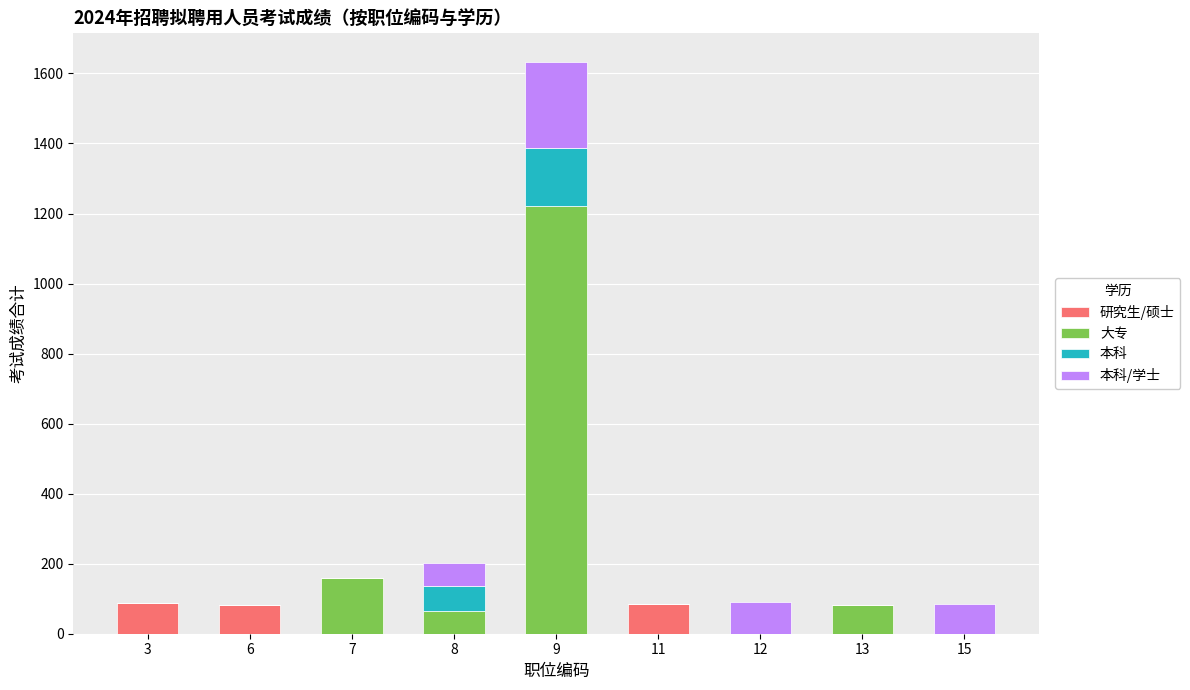

What are all the series names shown in the legend?

研究生/硕士, 大专, 本科, 本科/学士